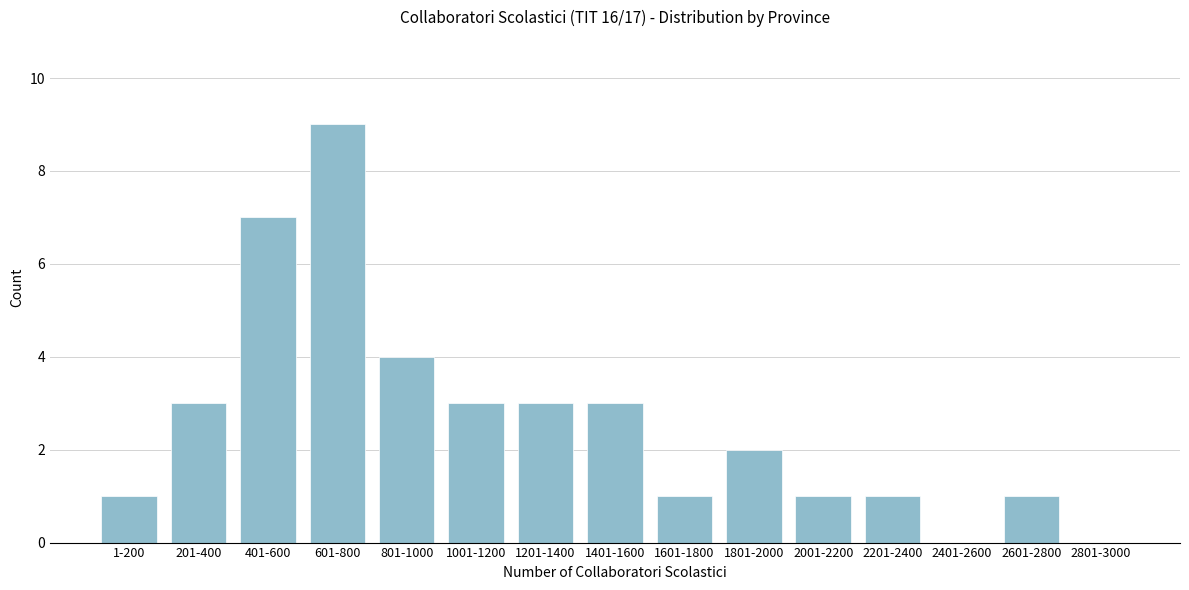

Reading left to right, transcribe all the data shown in this chart.

1-200=1	201-400=3	401-600=7	601-800=9	801-1000=4	1001-1200=3	1201-1400=3	1401-1600=3	1601-1800=1	1801-2000=2	2001-2200=1	2201-2400=1	2401-2600=0	2601-2800=1	2801-3000=0